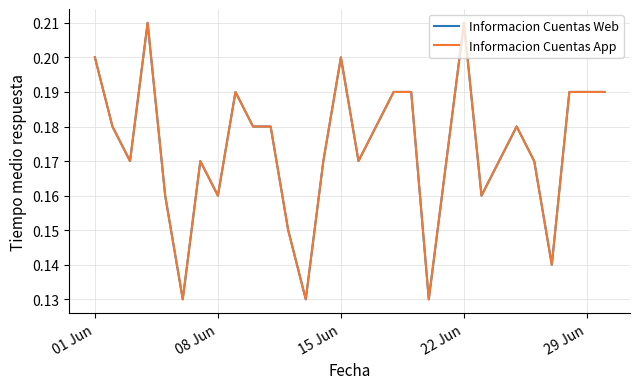

How many Informacion Cuentas Web values are between 0 and 1?

30